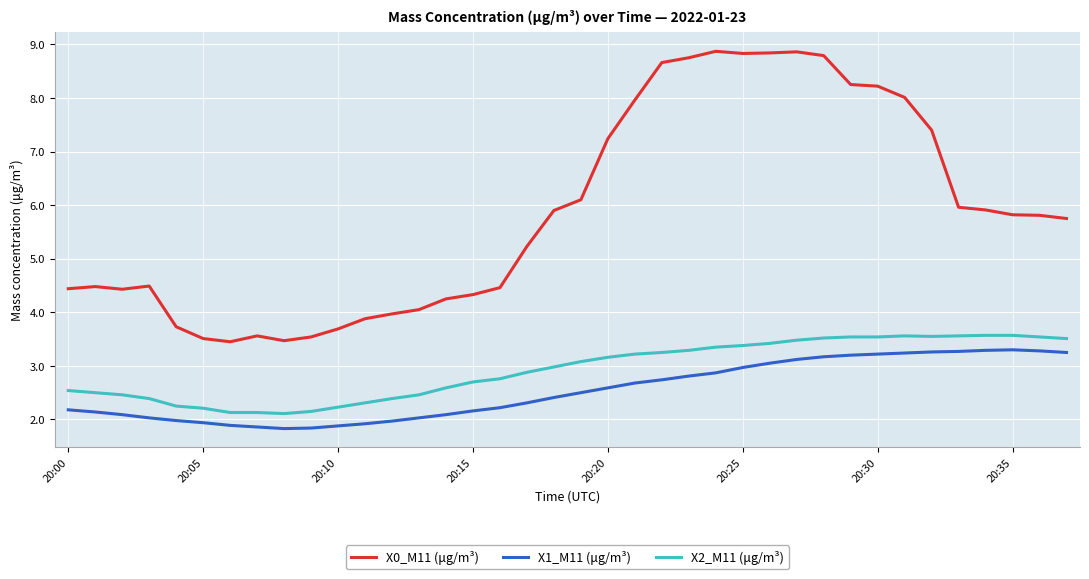

Which series has the largest total across all categories?

X0_M11 (μg/m³)